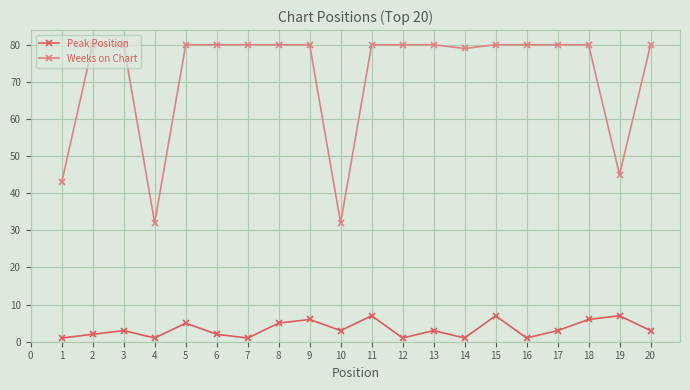

Where is Weeks on Chart nearest to the value 56?

19